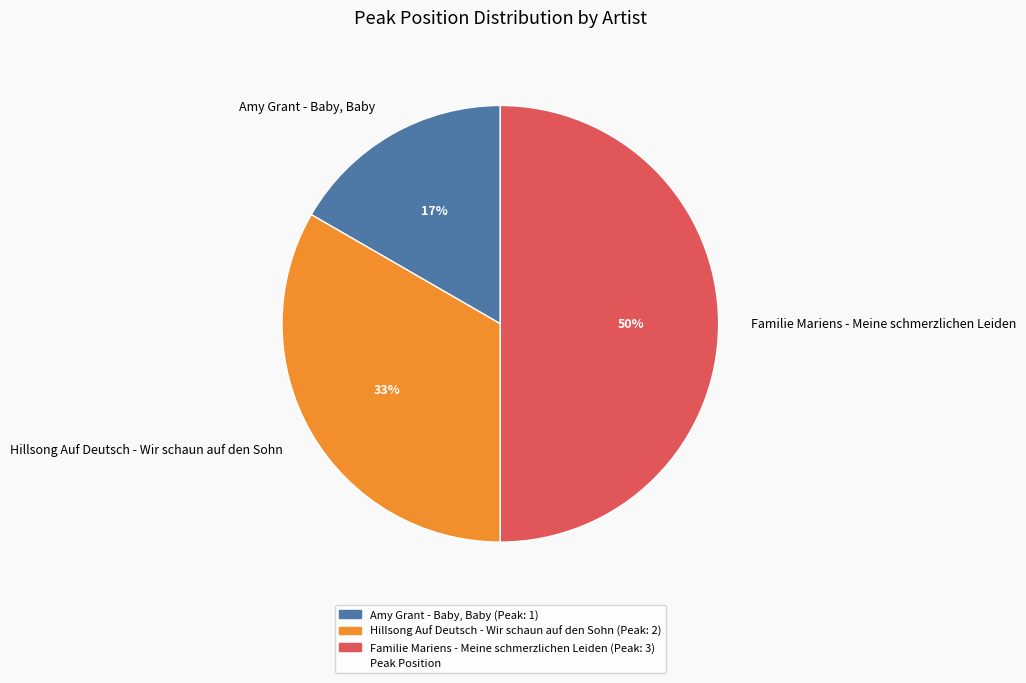

Which has a higher value, Amy Grant - Baby, Baby or Familie Mariens - Meine schmerzlichen Leiden?

Familie Mariens - Meine schmerzlichen Leiden